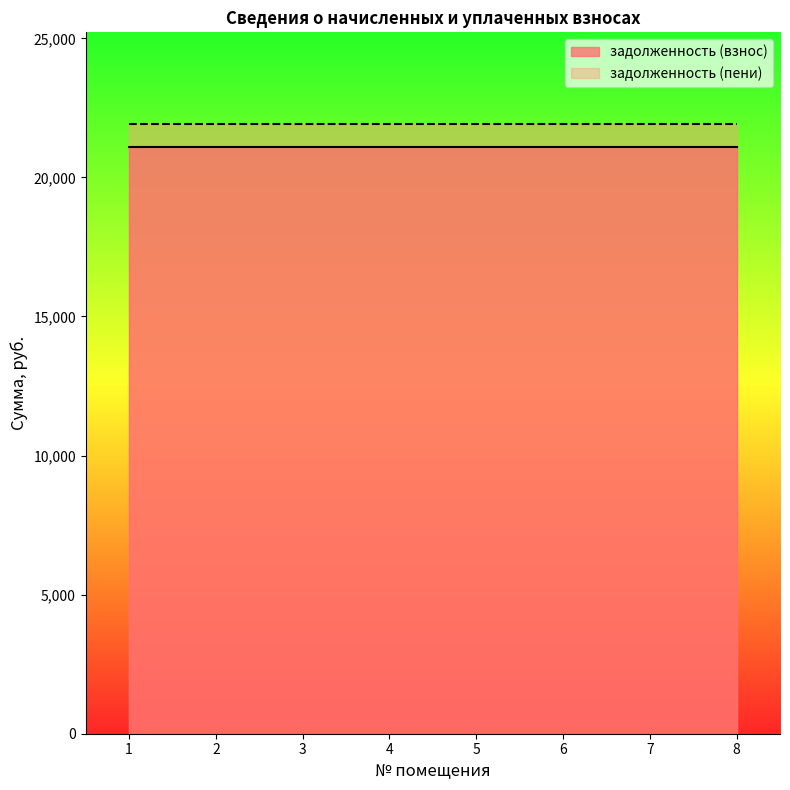

List the series in order of their overall mean, highest first.

задолженность (пени), задолженность (взнос)